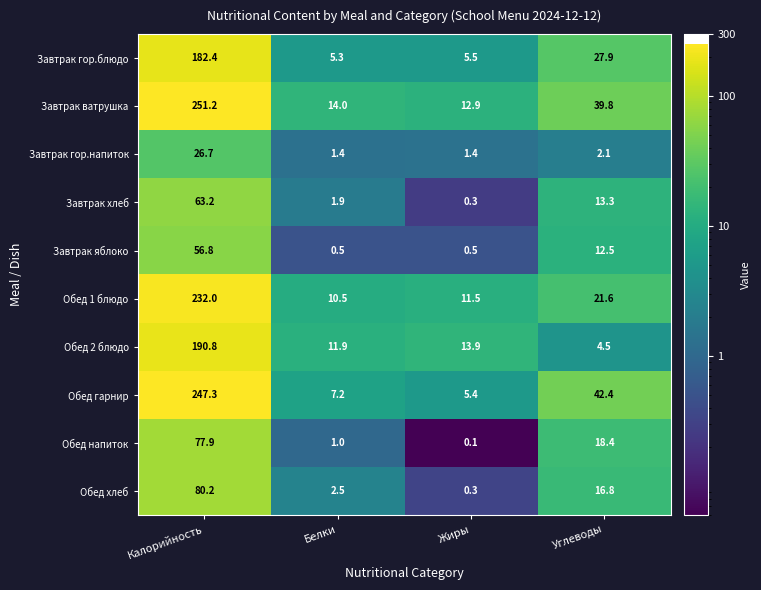

How many values in the Завтрак гор.напиток series exceed 2?

2